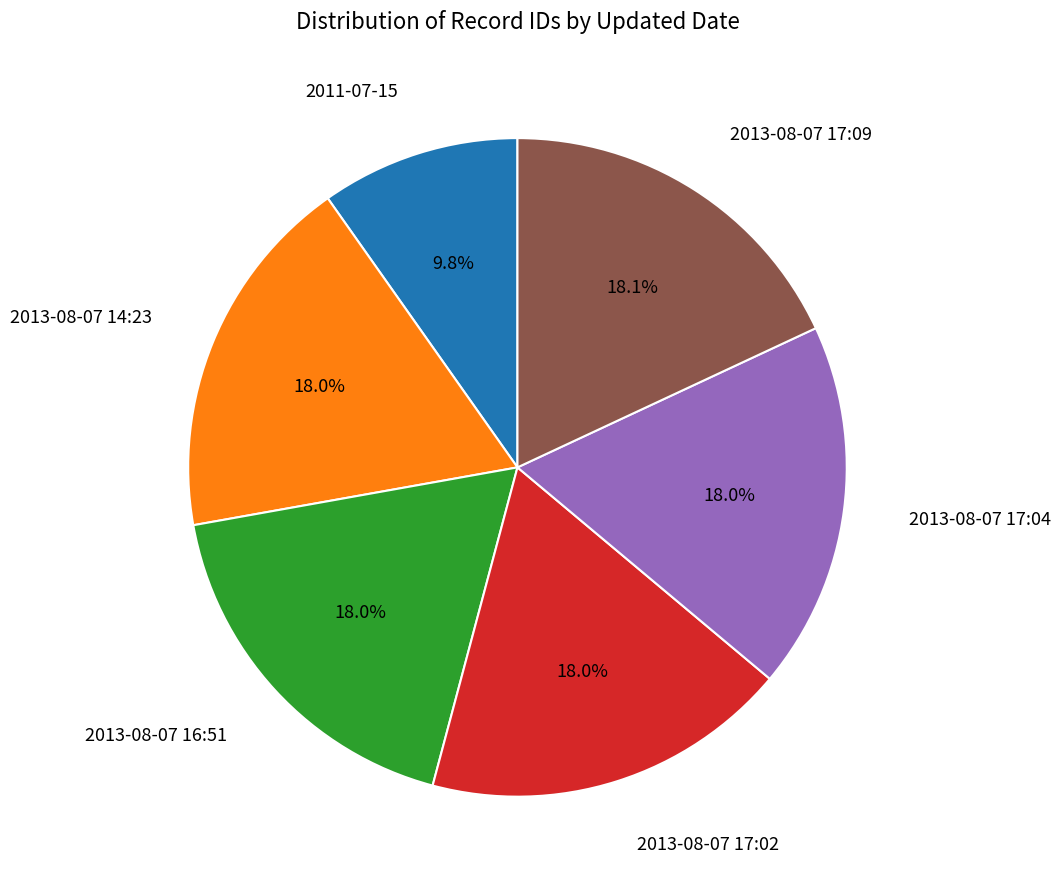

What percentage is the 2013-08-07 17:09 slice, to the nearest percent?

18%